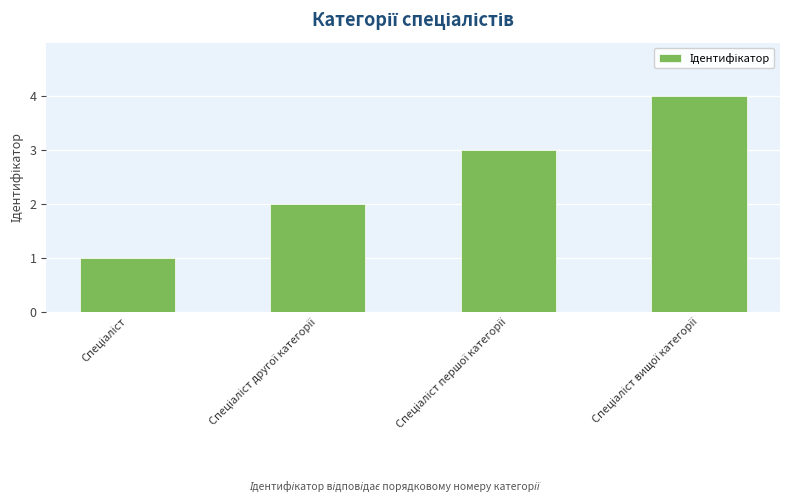

What is the greatest value displayed?

4